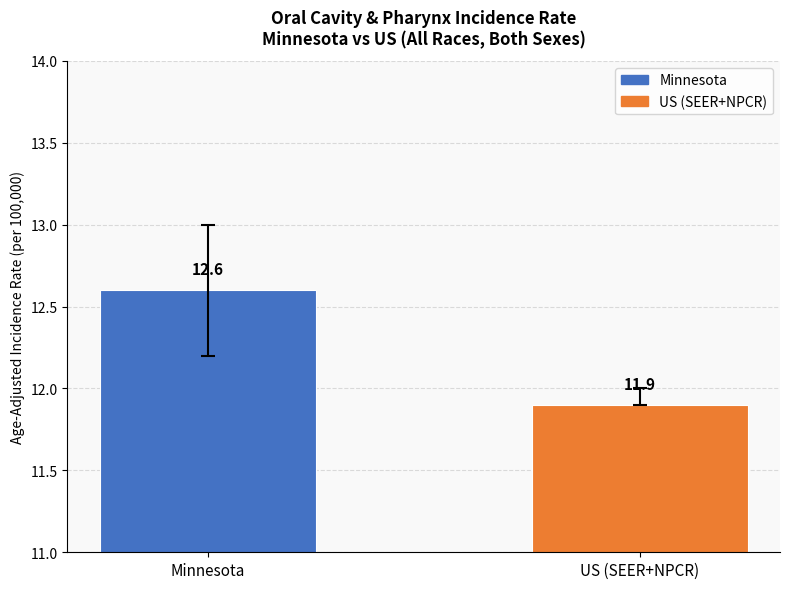

What is the difference between the maximum and minimum values?

0.7